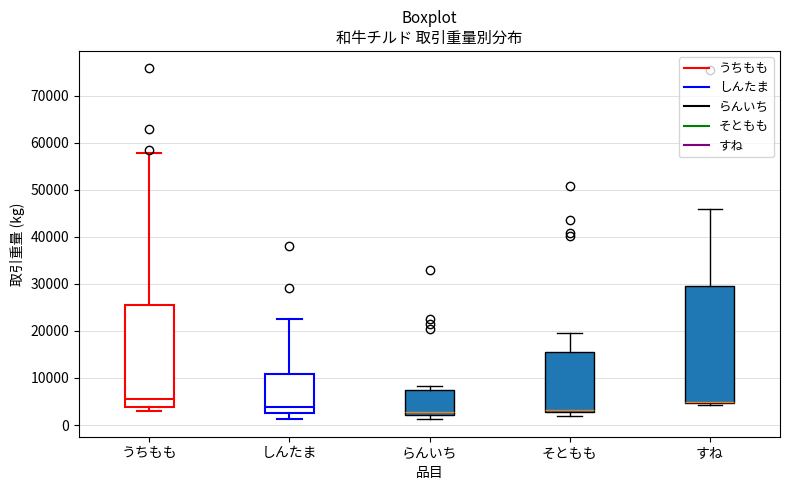

Reading left to right, transcribe this box plot: for each box, give where its median line is, the range the box spans, and where its two whiskers end, as read against the y-axis. The values are not printed on the chart, so give them approximately, as read against the axis.

うちもも: median 5000, box 4000 to 26000, whiskers 3000 to 58000
しんたま: median 4000, box 2000 to 11000, whiskers 1000 to 23000
らんいち: median 3000, box 2000 to 7000, whiskers 1000 to 8000
そともも: median 3000 (just above the box's lower edge), box 3000 to 16000, whiskers 2000 to 20000
すね: median 5000 (drawn on the box's lower edge), box 5000 to 29000, whiskers 4000 to 46000